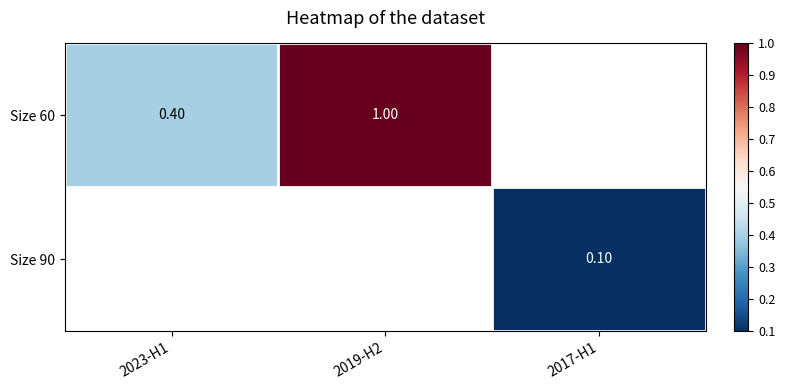

Is the value of Size 90 at 2017-H1 greater than the value of Size 60 at 2023-H1?

No